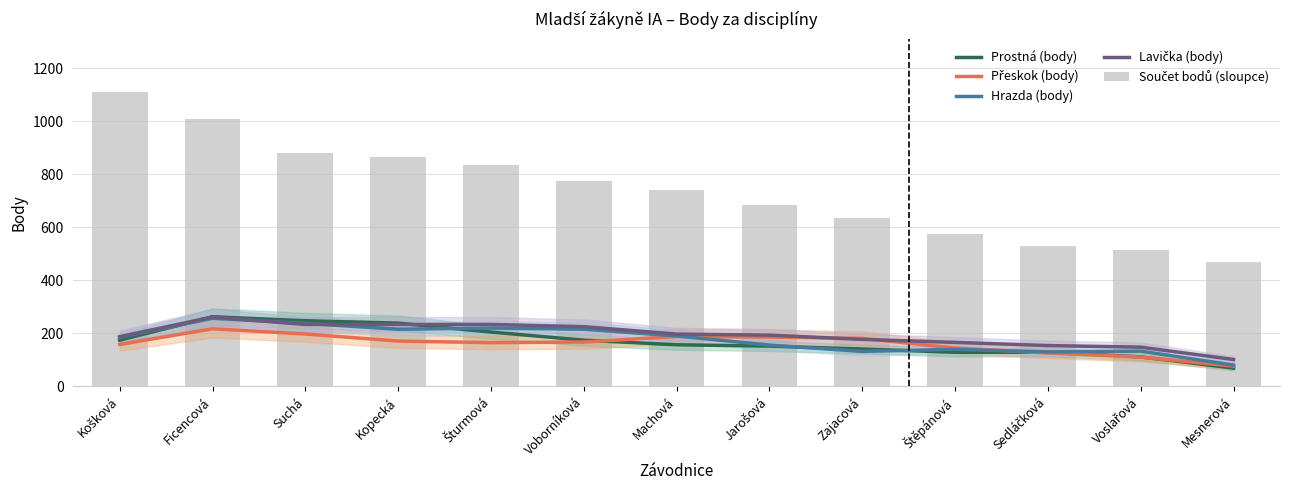

Are the bars grouped side by side (vs. stacked)?

Yes